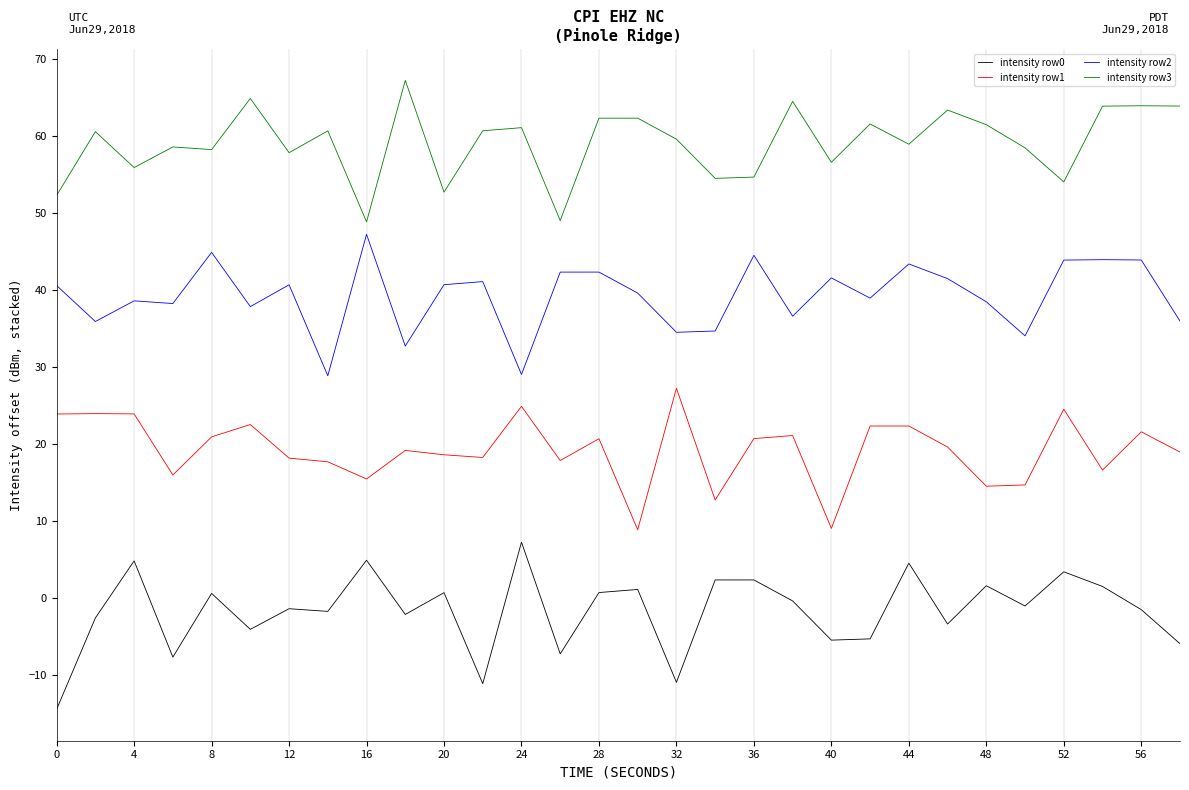

What is the minimum value for intensity row1?

8.8